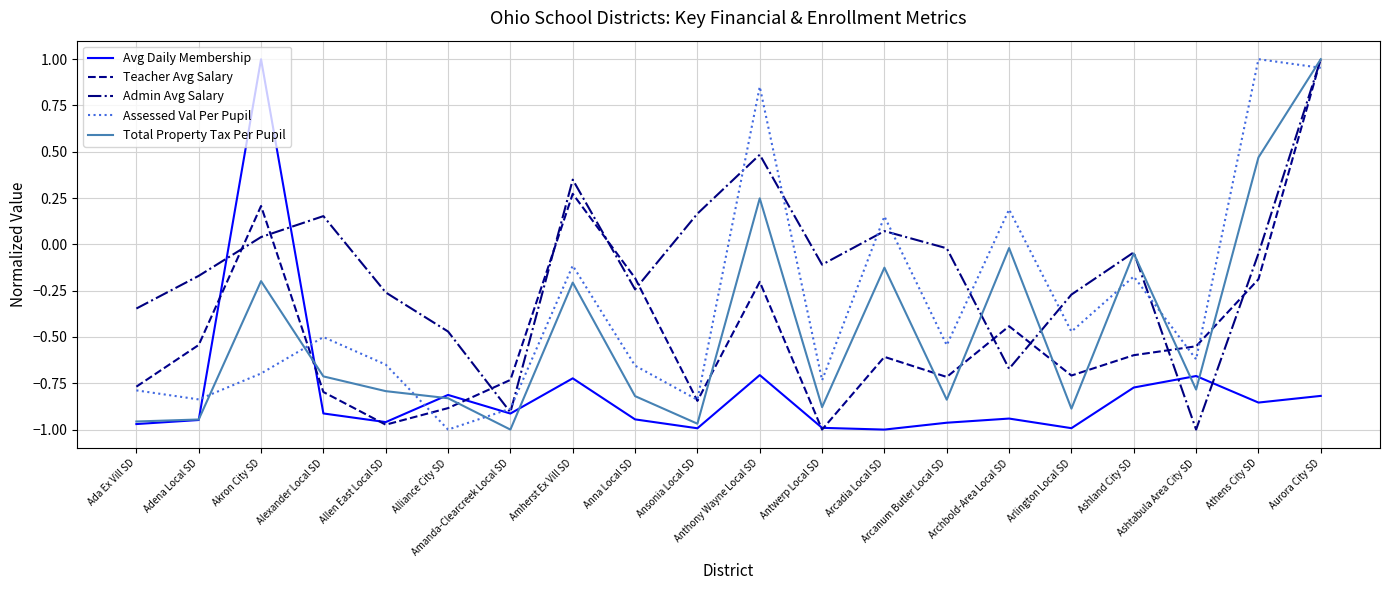

True or false: Total Property Tax Per Pupil has more than 2 points higher than both neighbors.

True